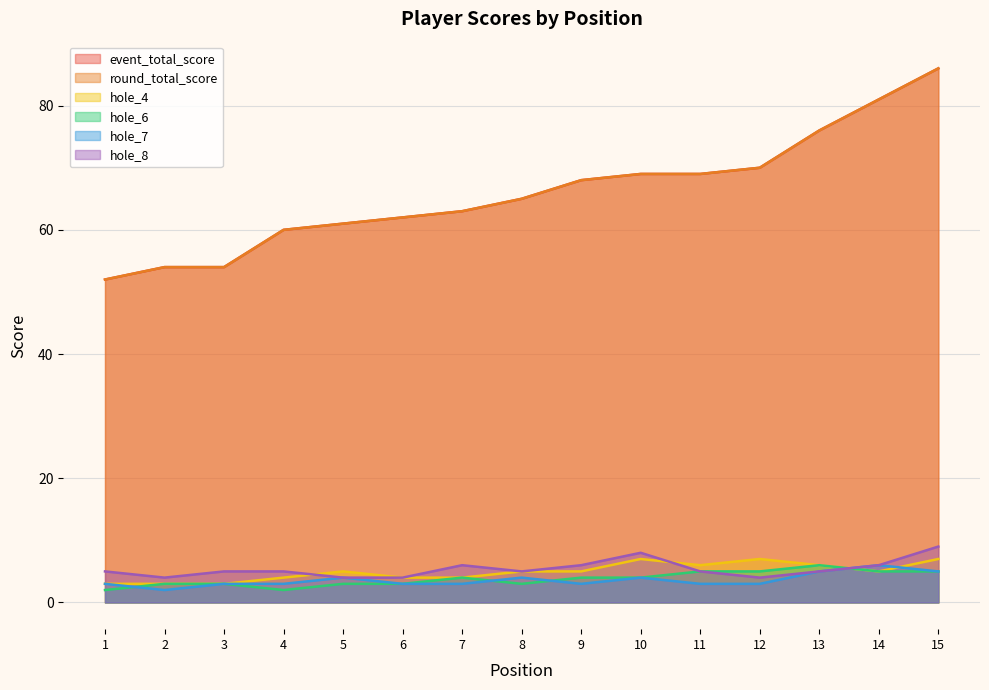

How many lines are shown in the chart?

6